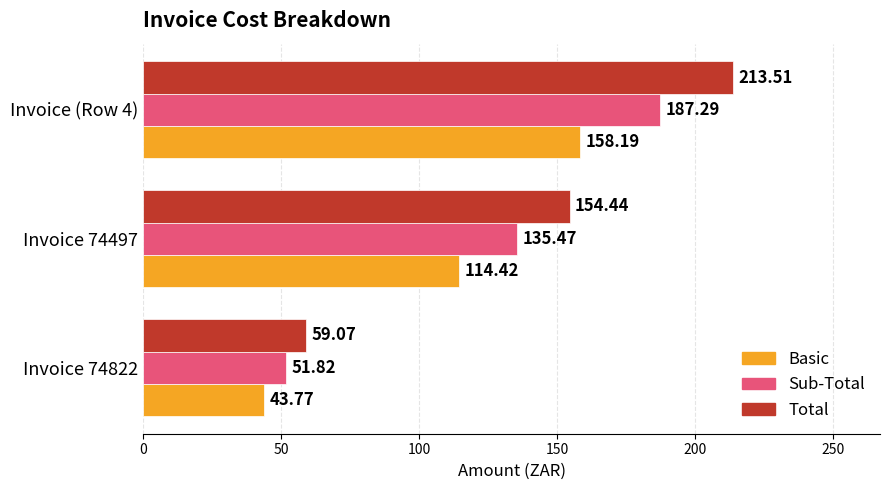

What is the total value across all series at Invoice 74497?

404.3